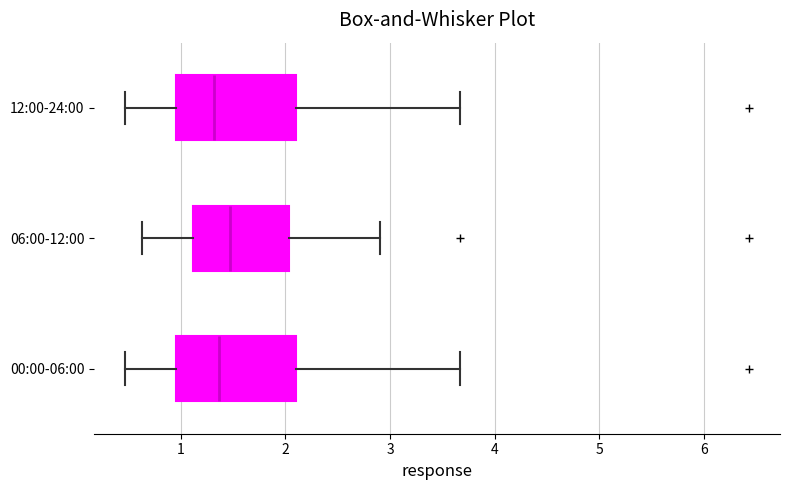

Reading bottom to top, read every box against the x-axis: the position of its median line, the range the box covers, and the ends of its whiskers. The values are not printed on the chart, so give them approximately, as read against the axis.

00:00-06:00: median 1.4, box 1.0 to 2.1, whiskers 0.5 to 3.7
06:00-12:00: median 1.5, box 1.1 to 2.0, whiskers 0.6 to 2.9
12:00-24:00: median 1.3, box 1.0 to 2.1, whiskers 0.5 to 3.7